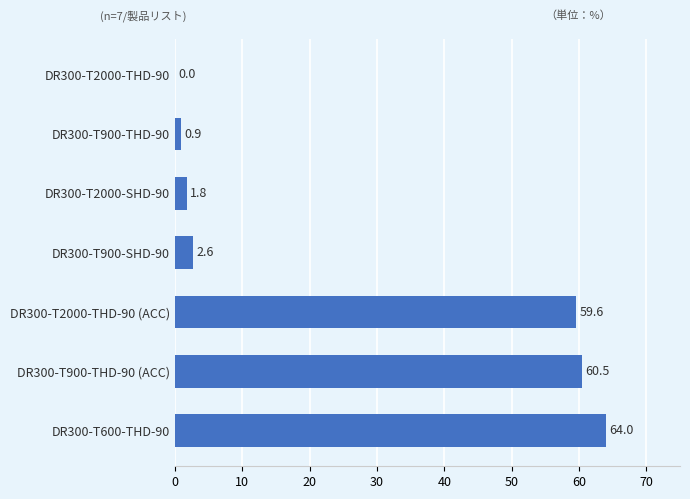

How many values exceed 2?

4